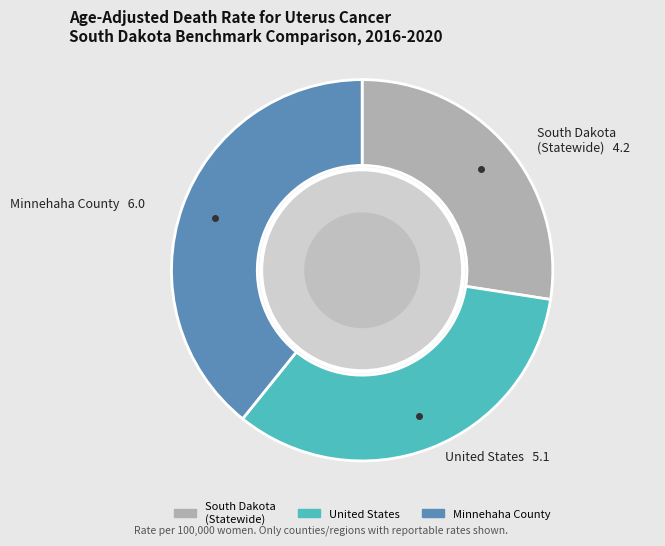

How many segments does this pie chart have?

3